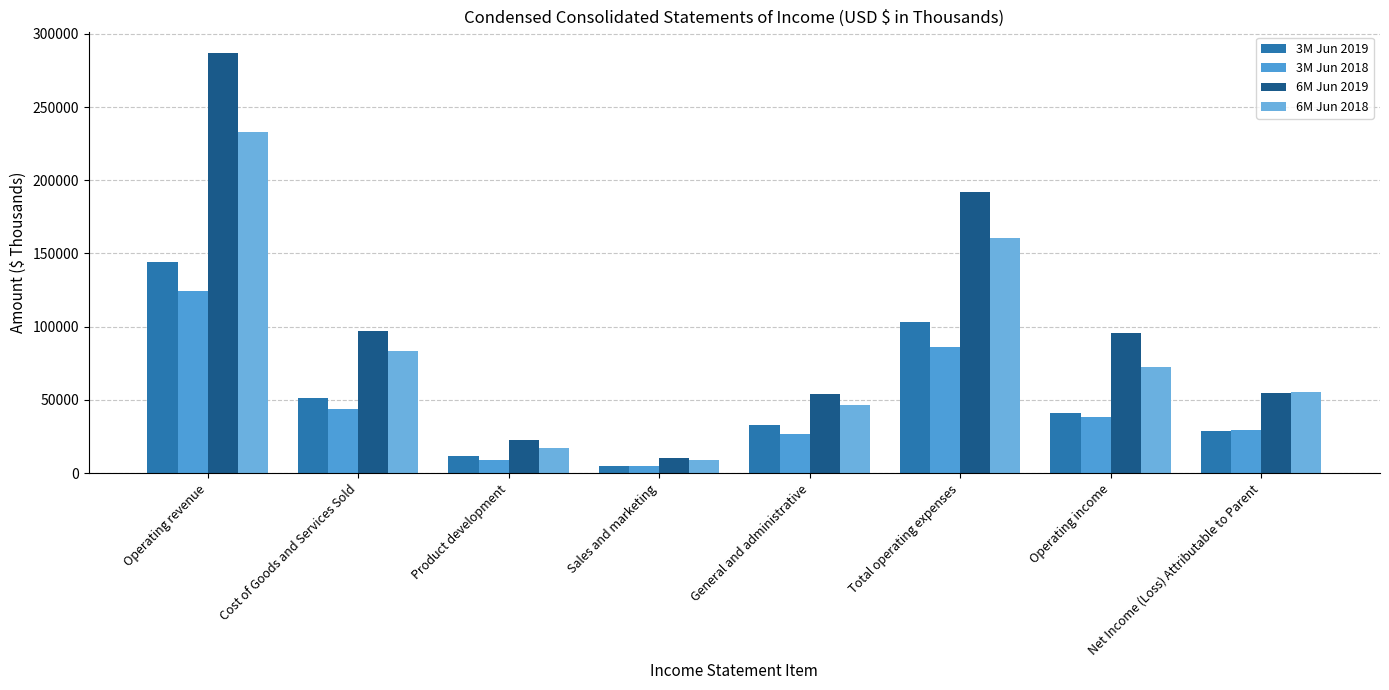

How many groups of bars are there?

8